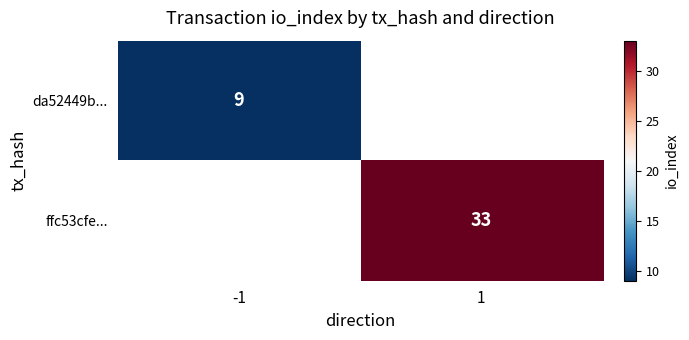

Is it true that da52449b... equals 4 at -1?

False